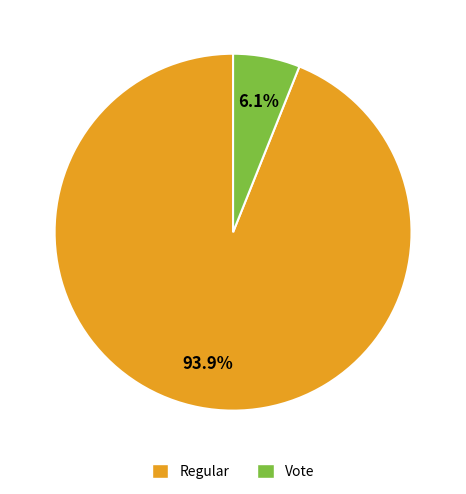

Which category accounts for the majority?

Regular